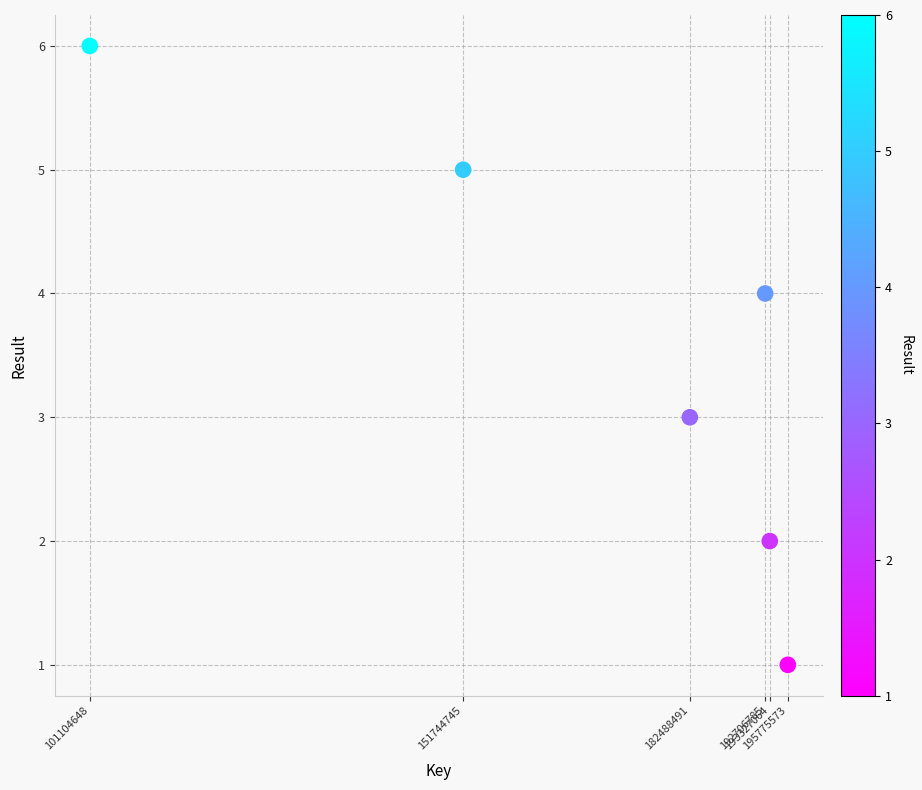

What is the range of Y values (max minus min)?

5